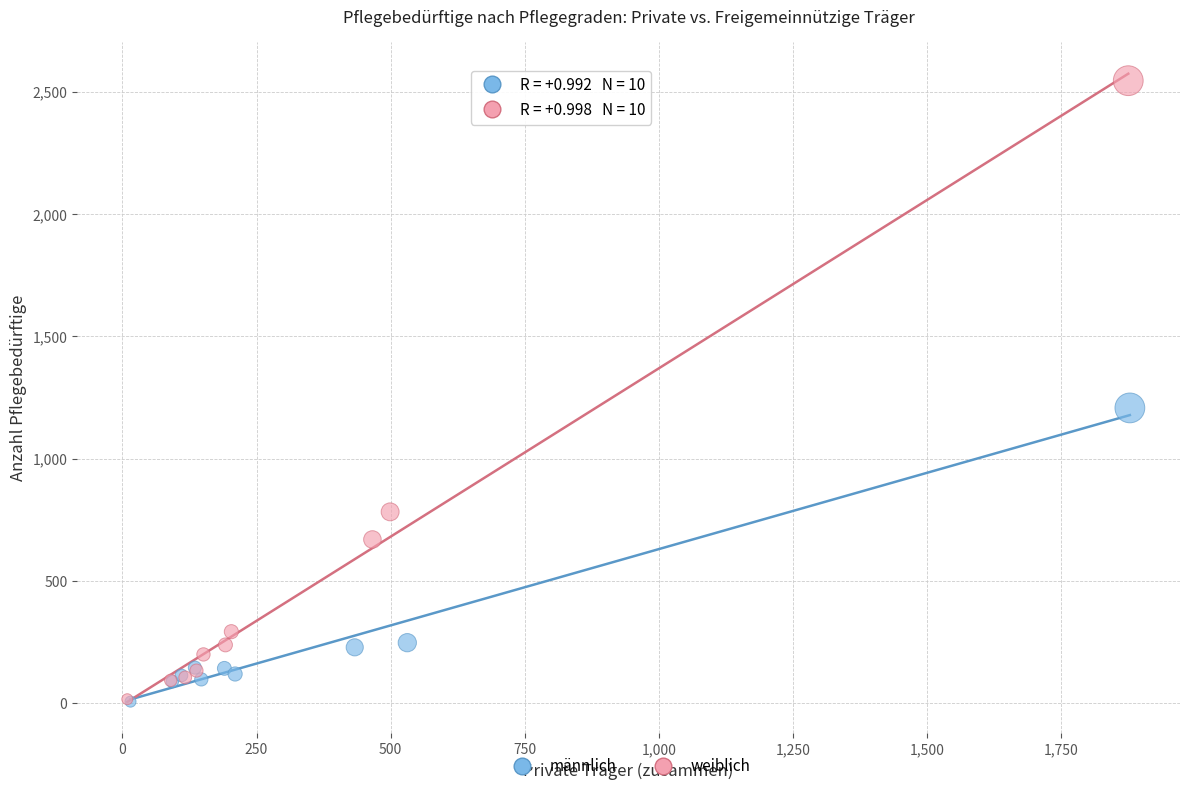

Which series has the widest spread of Y values?

weiblich